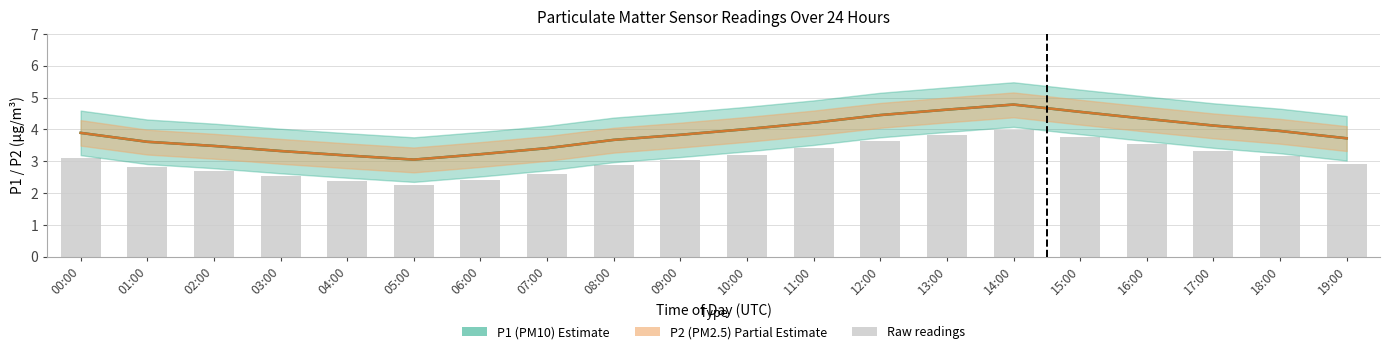

Which series has the largest range (max minus min)?

P1 (PM10)